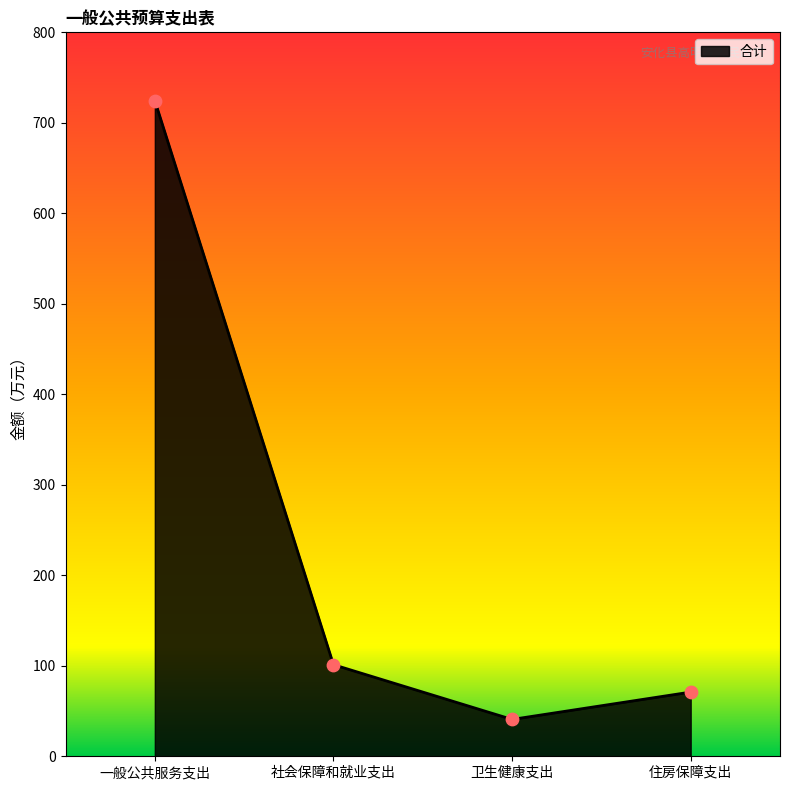

What is the change in value from 一般公共服务支出 to 卫生健康支出?

-683.8